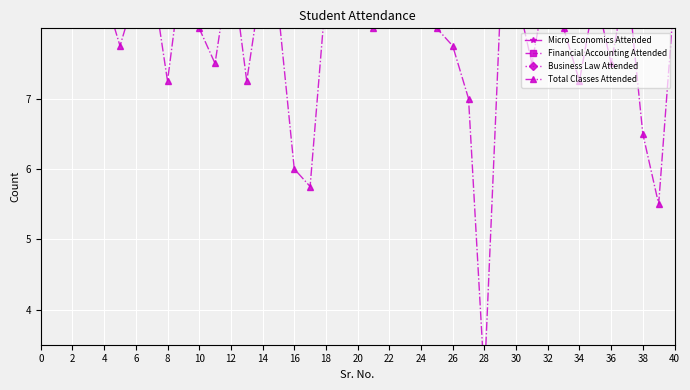

At which category is the sum across all series the highest?

16